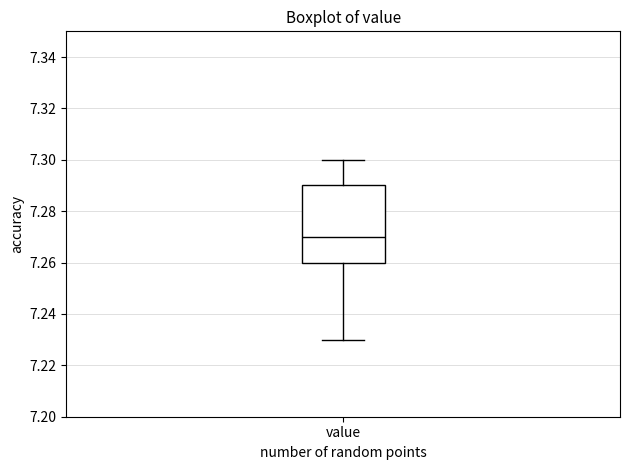

Read this box plot against the y-axis: the position of the median line, the range covered by the box, and the ends of both whiskers. The values are not printed on the chart, so give them approximately, as read against the axis.

median 7.27, box 7.26 to 7.29, whiskers 7.23 to 7.30